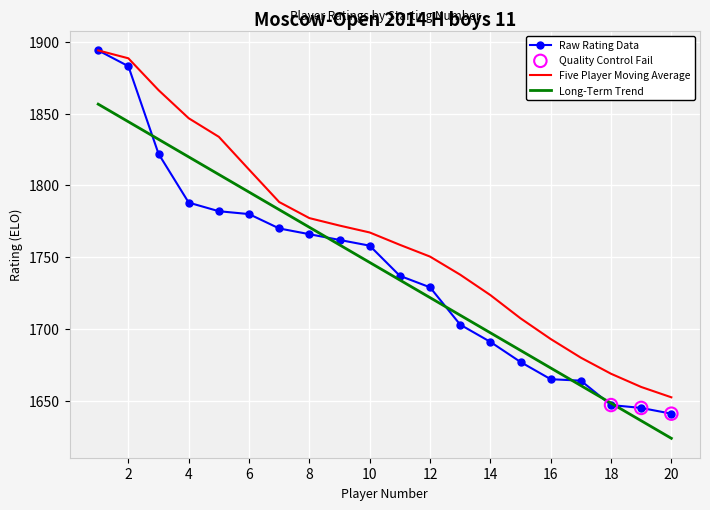

Which series has the largest range (max minus min)?

Raw Rating Data